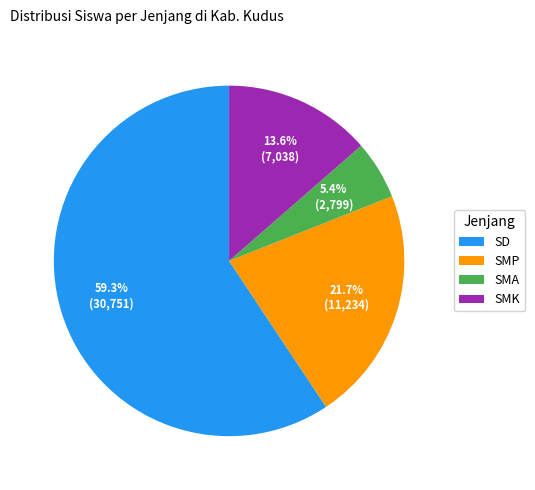

Rank the categories by value from highest to lowest.

SD, SMP, SMK, SMA